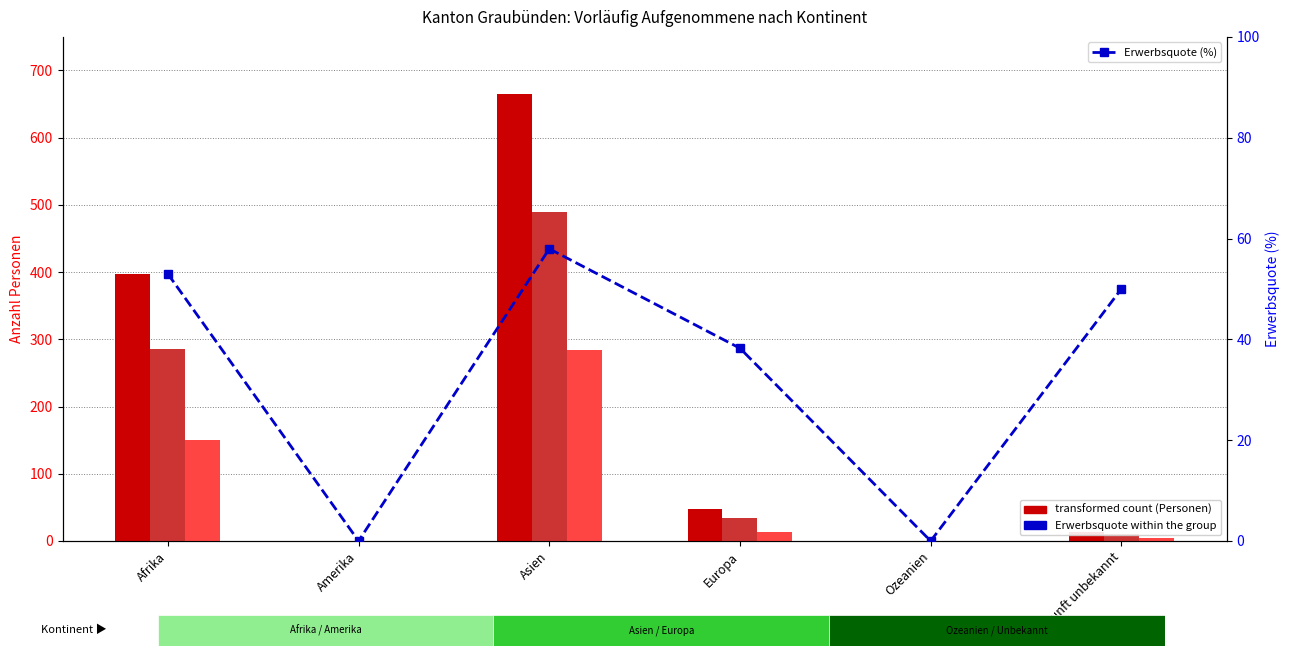

What position from the left is Europa?

4